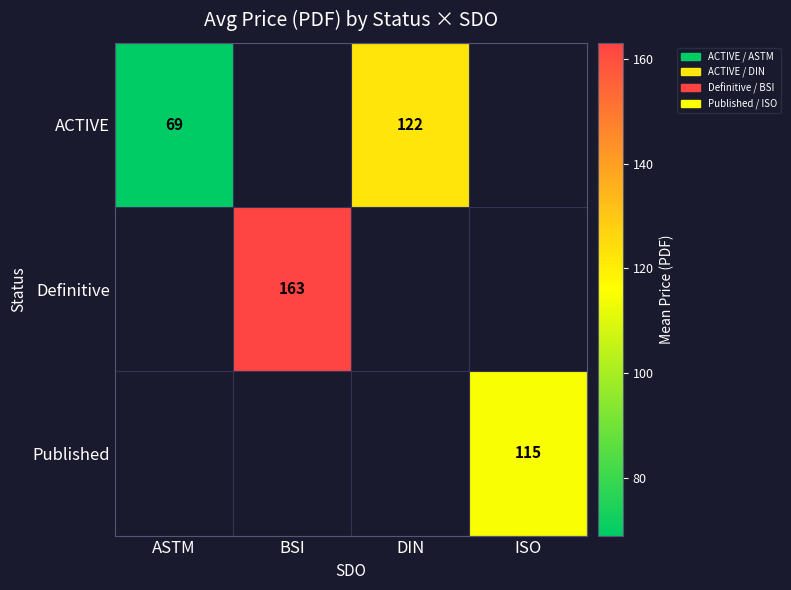

The ACTIVE series shows 77 at DIN. True or false?

False